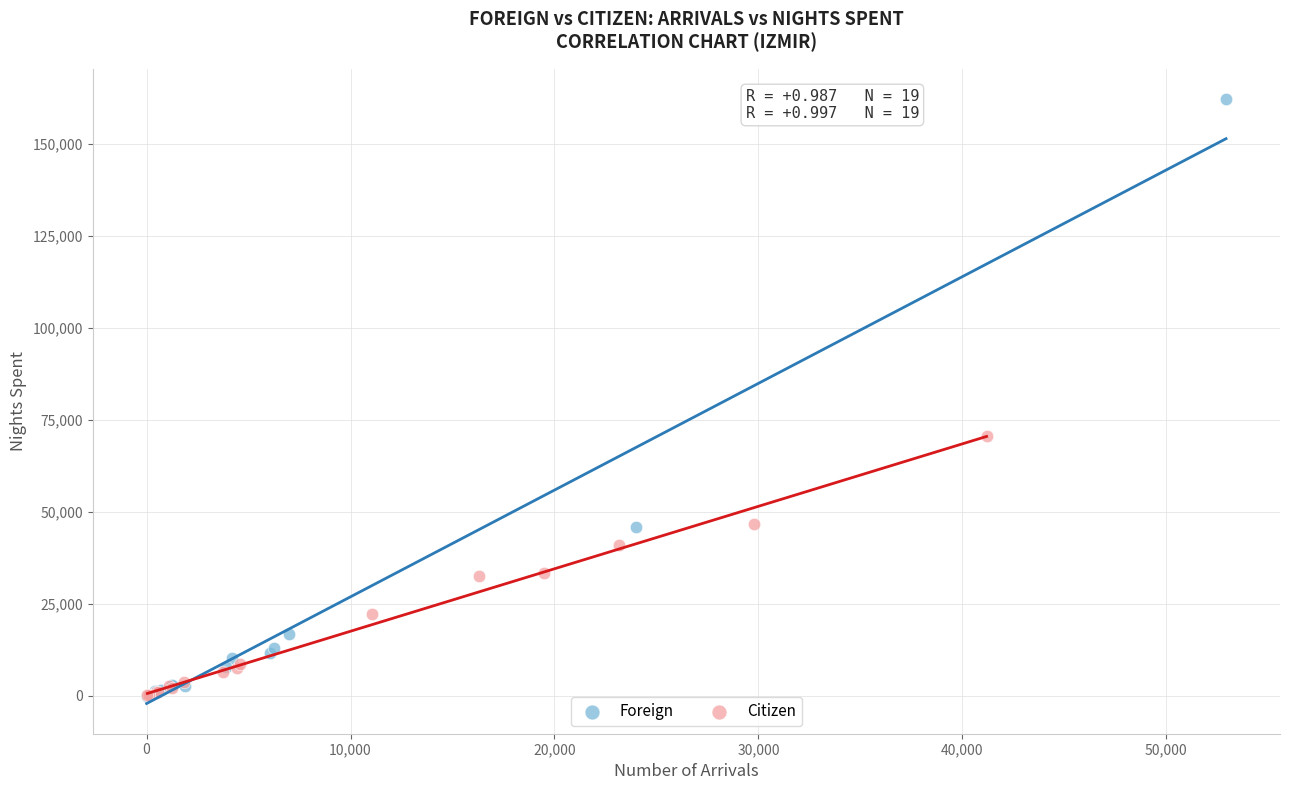

Which series has the largest Y range (max minus min)?

Foreign